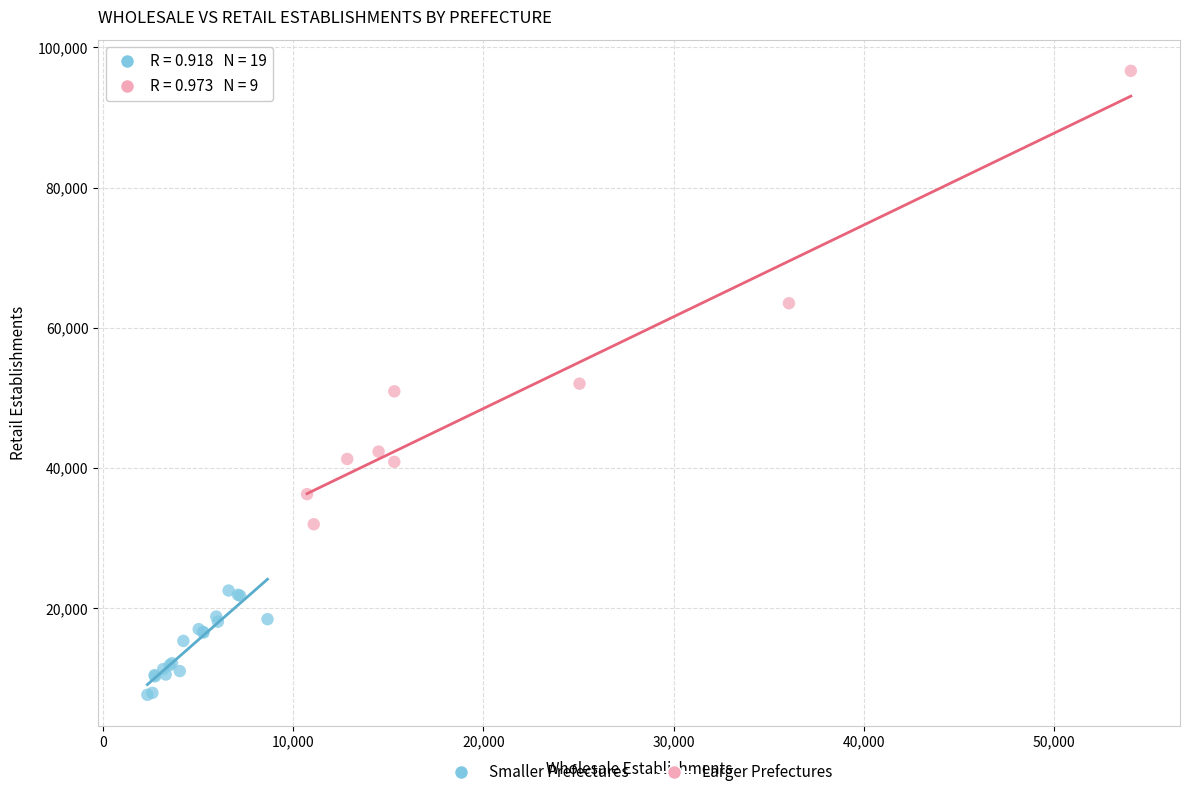

What are all the series names shown in the legend?

Smaller Prefectures, Larger Prefectures